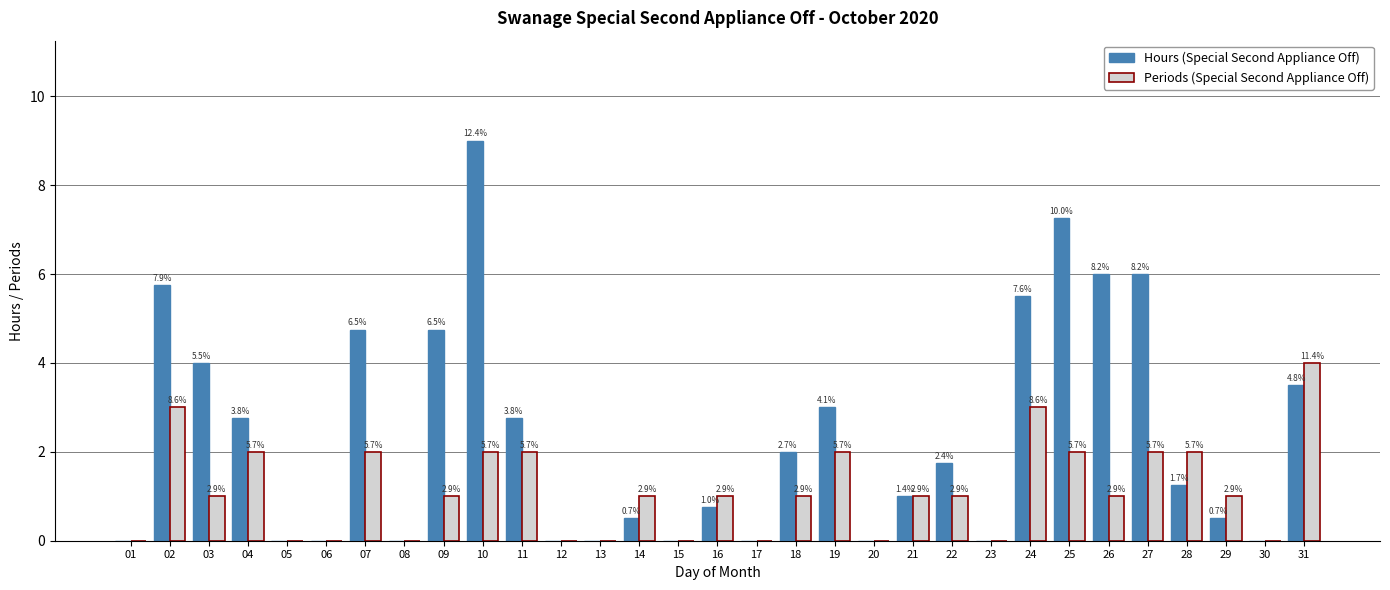

Reading left to right, extract all data points from this chart.

Hours (Special Second Appliance Off): 0.0	5.8	4.0	2.8	0.0	0.0	4.8	0.0	4.8	9.0	2.8	0.0	0.0	0.5	0.0	0.8	0.0	2.0	3.0	0.0	1.0	1.8	0.0	5.5	7.2	6.0	6.0	1.2	0.5	0.0	3.5
Periods (Special Second Appliance Off): 0.0	3.0	1.0	2.0	0.0	0.0	2.0	0.0	1.0	2.0	2.0	0.0	0.0	1.0	0.0	1.0	0.0	1.0	2.0	0.0	1.0	1.0	0.0	3.0	2.0	1.0	2.0	2.0	1.0	0.0	4.0